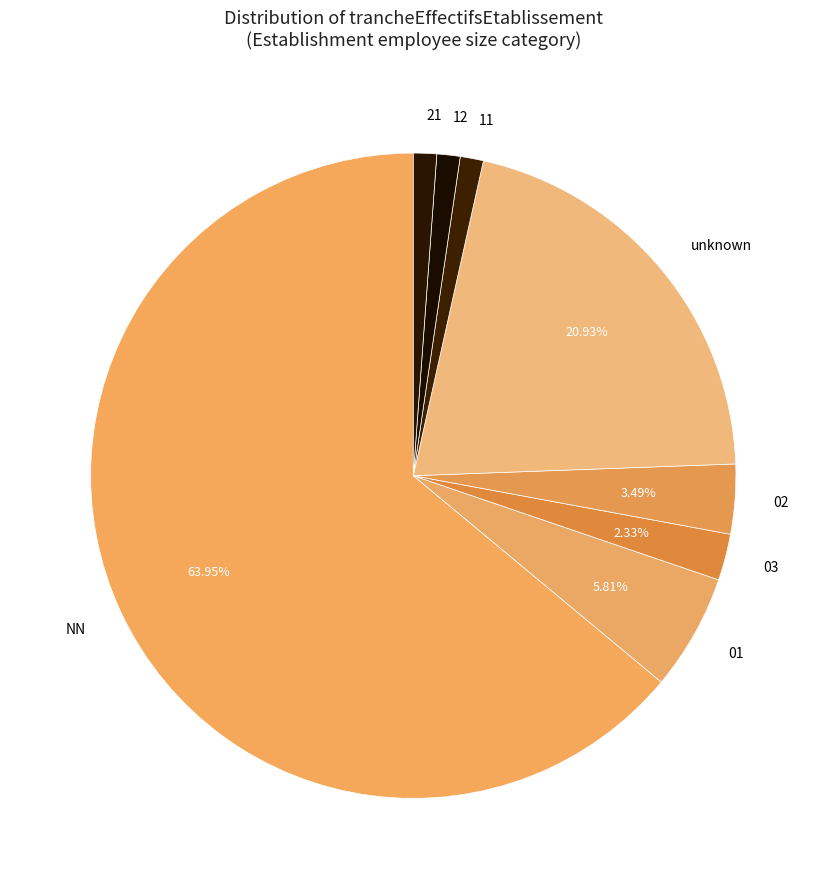

Does any single category account for the majority?

Yes